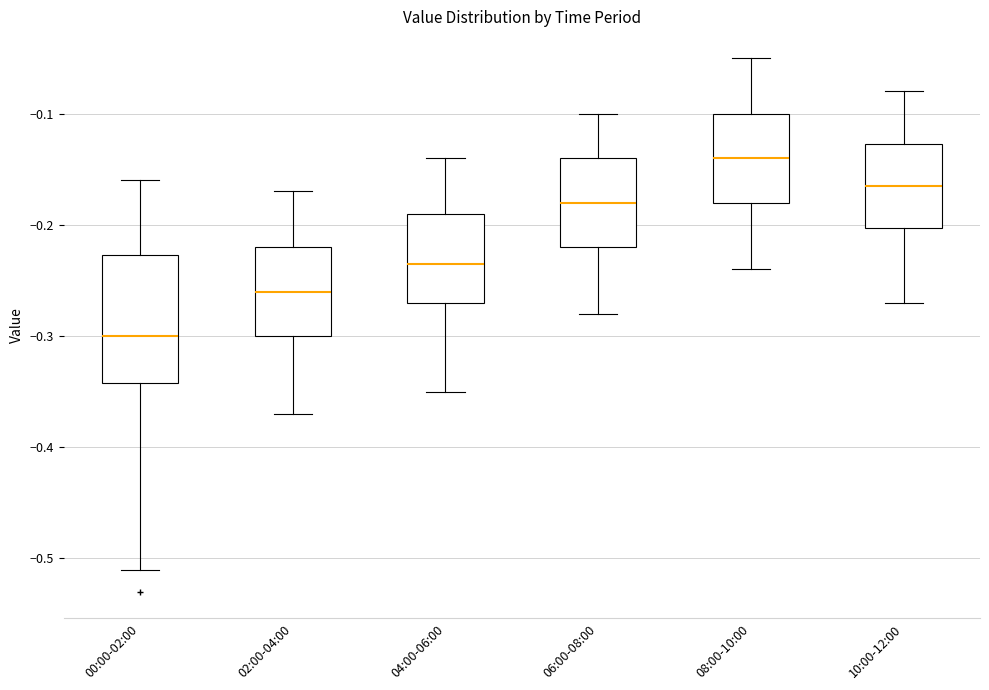

Where does the lower whisker of the box for 08:00-10:00 end on the y-axis? The values are not printed on the chart, so give them approximately, as read against the axis.

-0.24